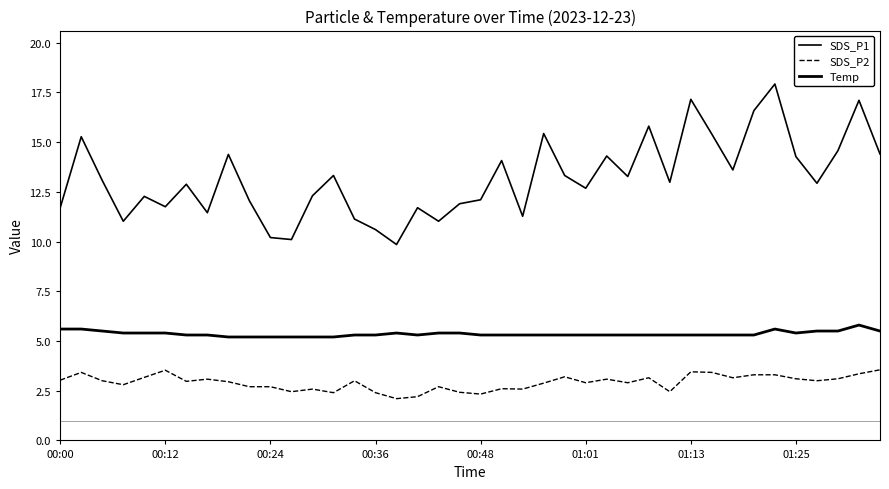

How many lines are shown in the chart?

3